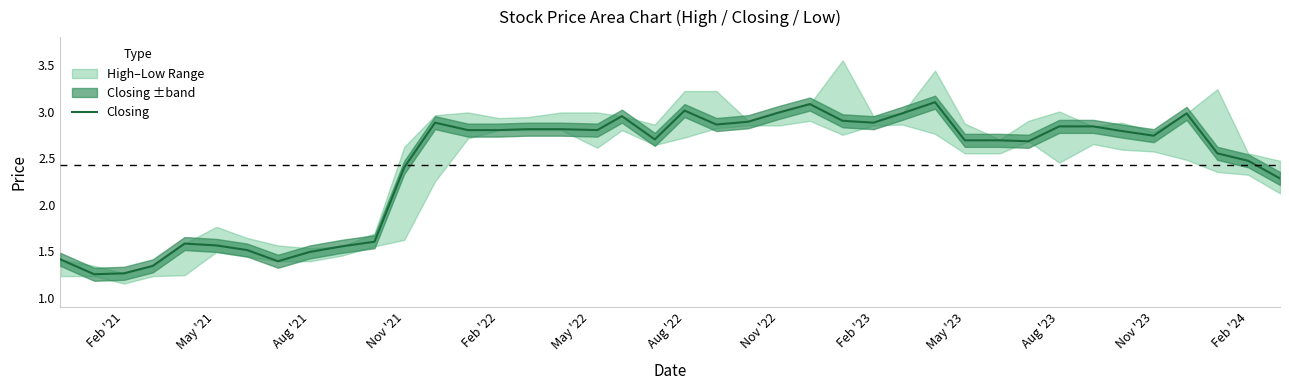

Count the number of values greater than 2.

29